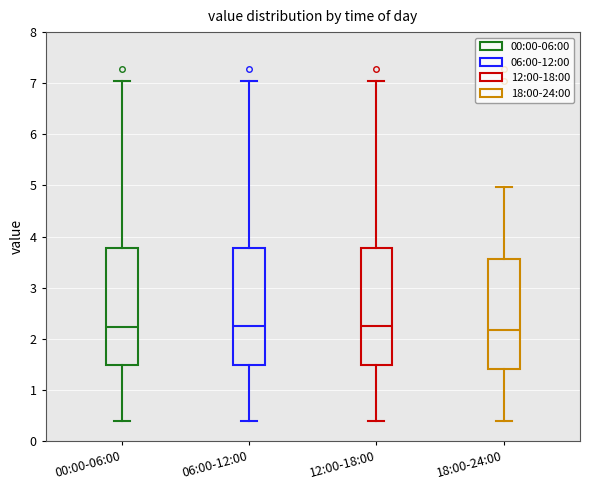

Reading left to right, transcribe this box plot: for each box, give where its median line is, the range the box spans, and where its two whiskers end, as read against the y-axis. The values are not printed on the chart, so give them approximately, as read against the axis.

00:00-06:00: median 2.2, box 1.5 to 3.8, whiskers 0.4 to 7.1
06:00-12:00: median 2.3, box 1.5 to 3.8, whiskers 0.4 to 7.1
12:00-18:00: median 2.3, box 1.5 to 3.8, whiskers 0.4 to 7.1
18:00-24:00: median 2.2, box 1.4 to 3.6, whiskers 0.4 to 5.0